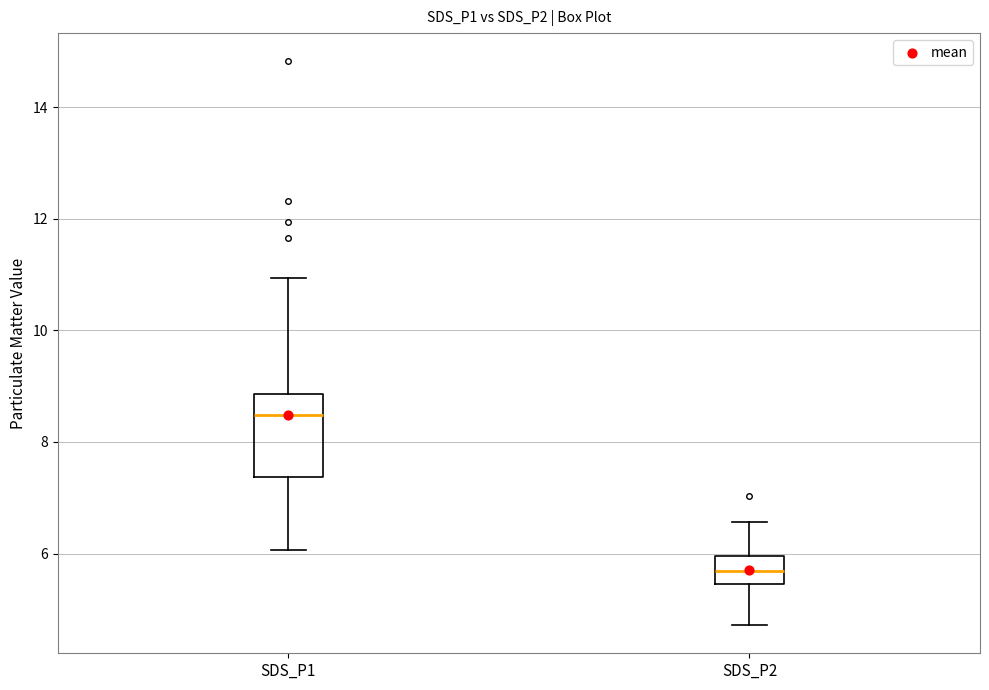

Reading left to right, read every box against the y-axis: the position of its median line, the range the box covers, and the ends of its whiskers. The values are not printed on the chart, so give them approximately, as read against the axis.

SDS_P1: median 8.4, box 7.4 to 8.8, whiskers 6.0 to 11.0
SDS_P2: median 5.6, box 5.4 to 6.0, whiskers 4.8 to 6.6